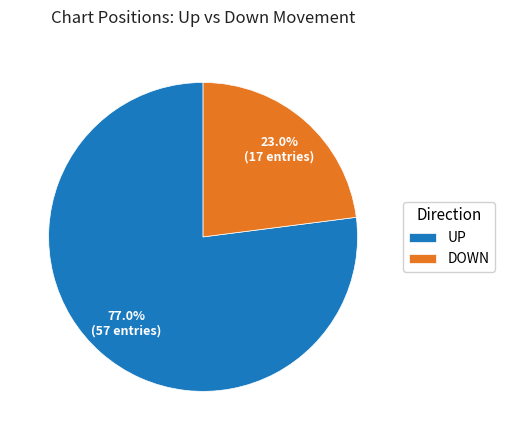

Does any single category account for the majority?

Yes